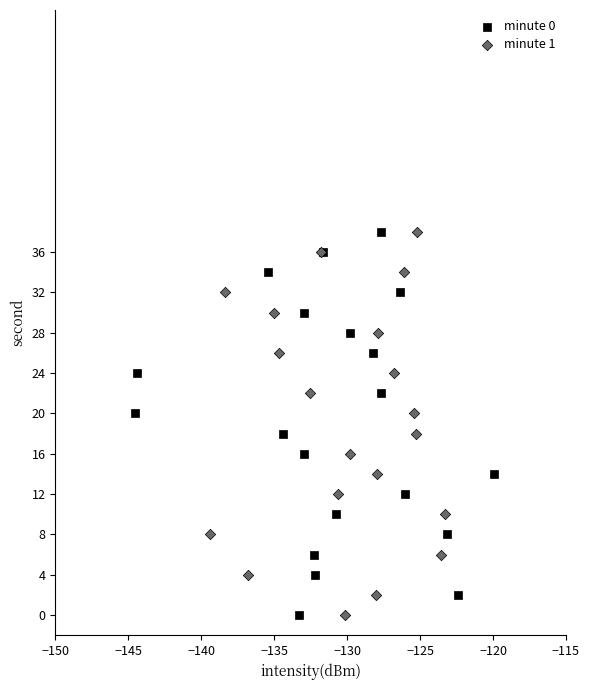

What are all the series names shown in the legend?

minute 0, minute 1